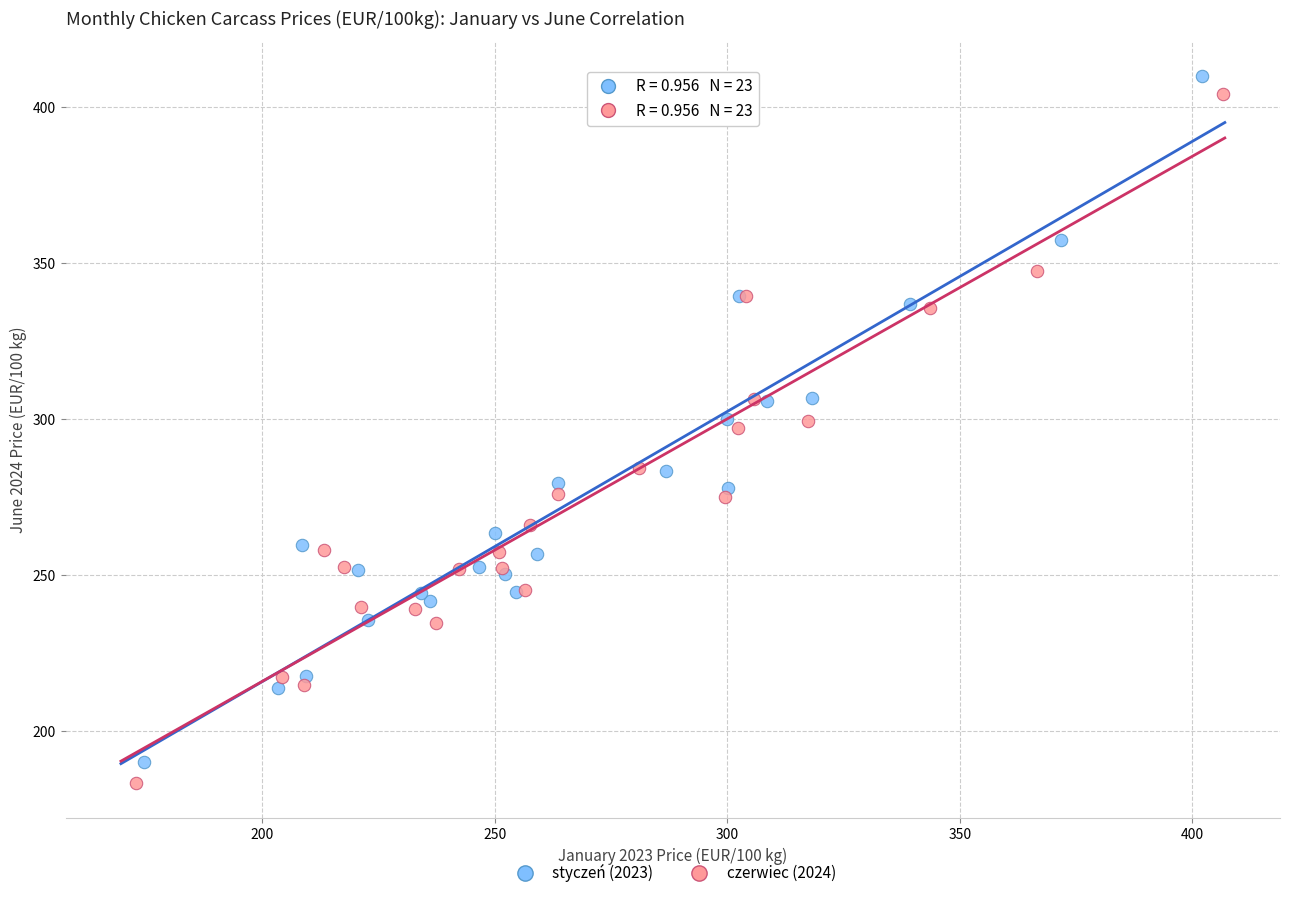

What are all the series names shown in the legend?

styczeń (2023), czerwiec (2024)